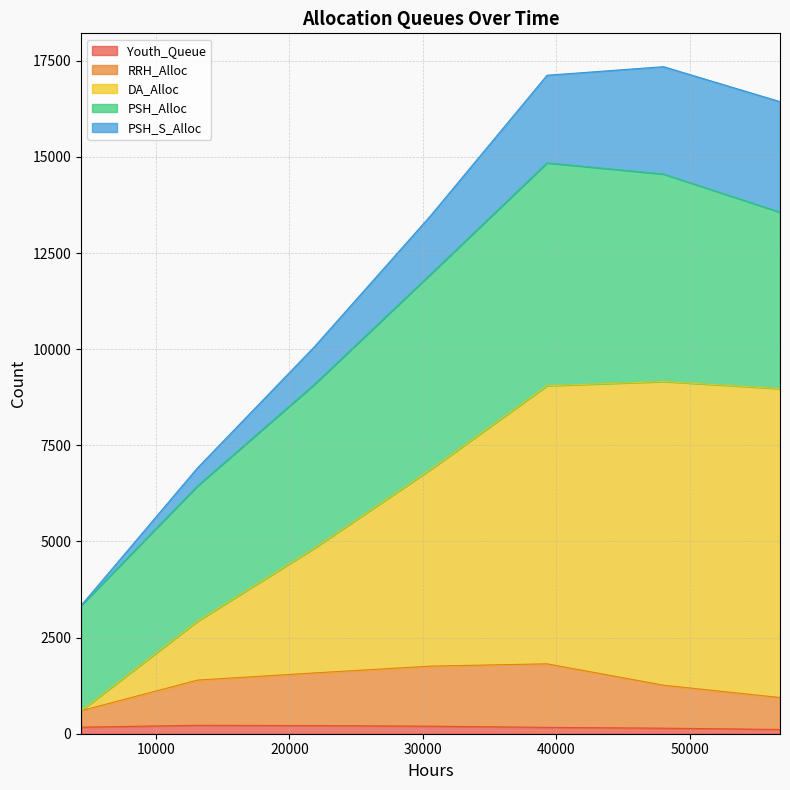

What are all the series names shown in the legend?

Youth_Queue, RRH_Alloc, DA_Alloc, PSH_Alloc, PSH_S_Alloc